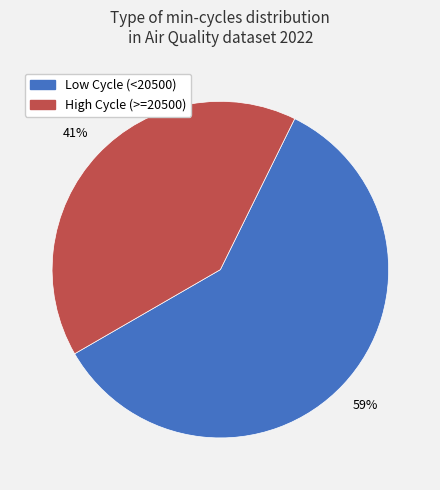

To the nearest percent, what is the average slice percentage?

50%